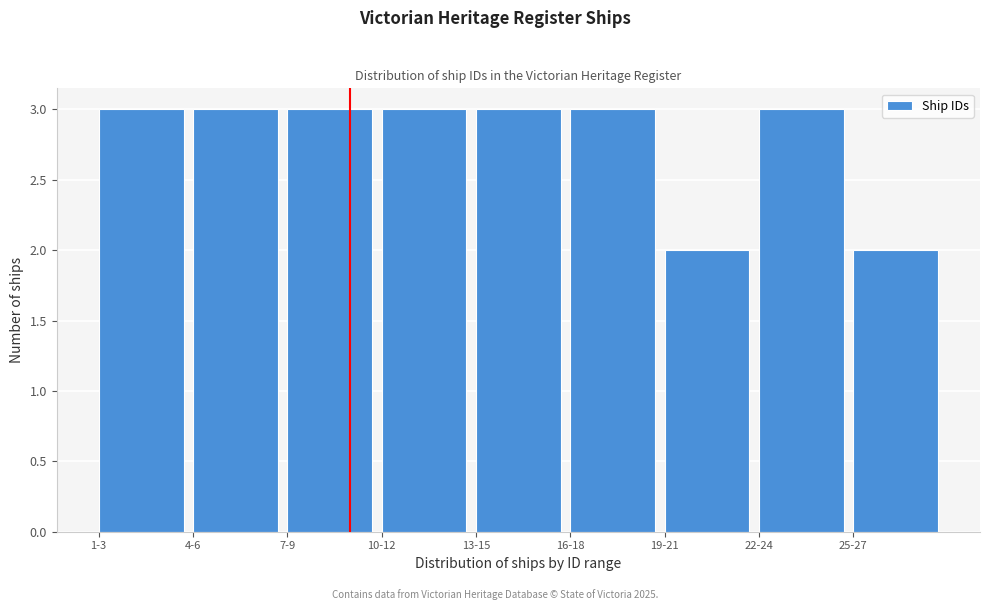

Reading right to left, transcribe all the data shown in this chart.

25-27=2	22-24=3	19-21=2	16-18=3	13-15=3	10-12=3	7-9=3	4-6=3	1-3=3